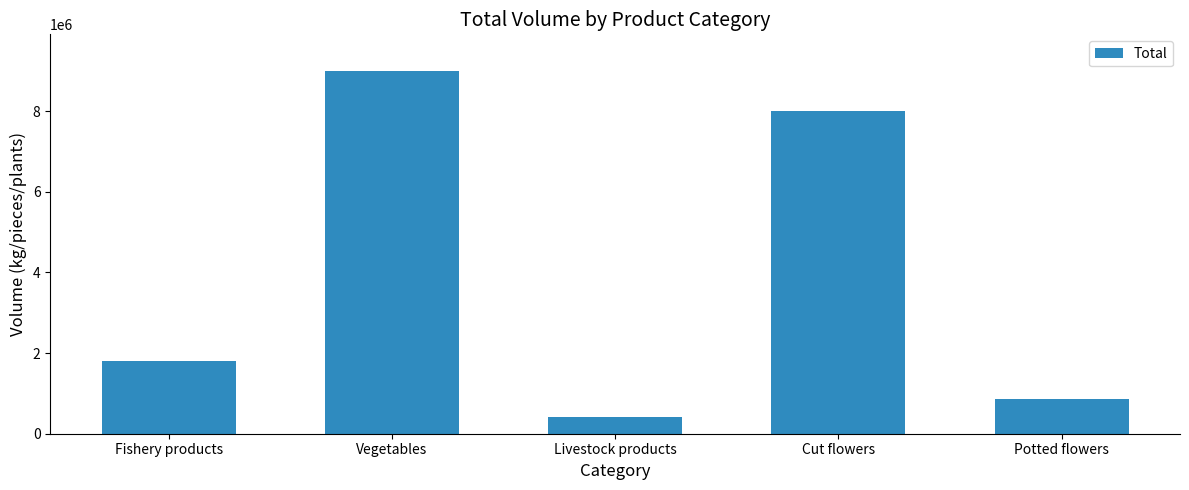

What is the difference between the second highest and second lowest values?

7144343